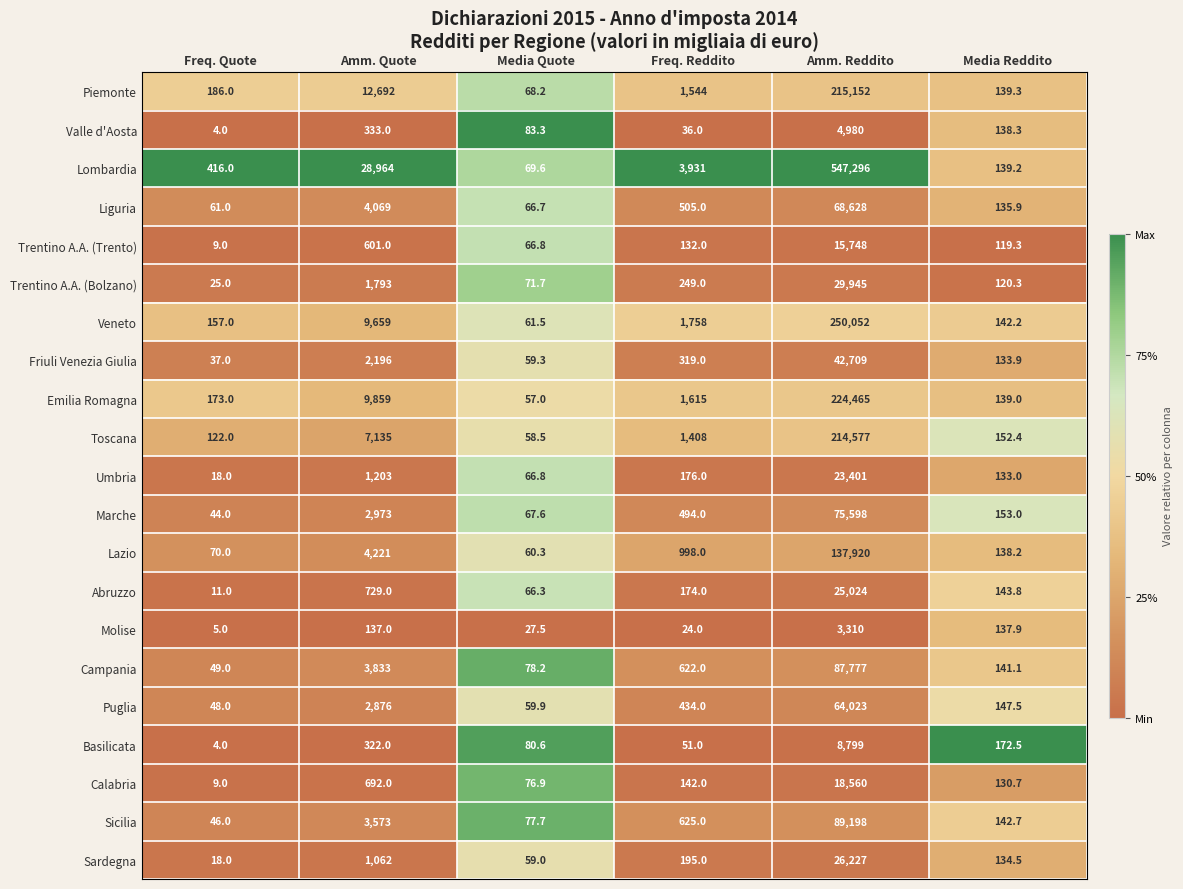

How many distinct data groups are displayed?

21